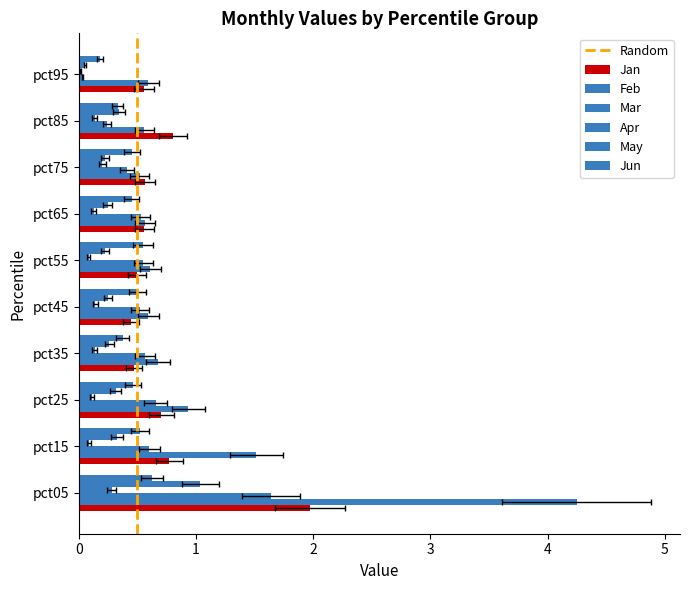

Which series has the widest spread of values?

Feb